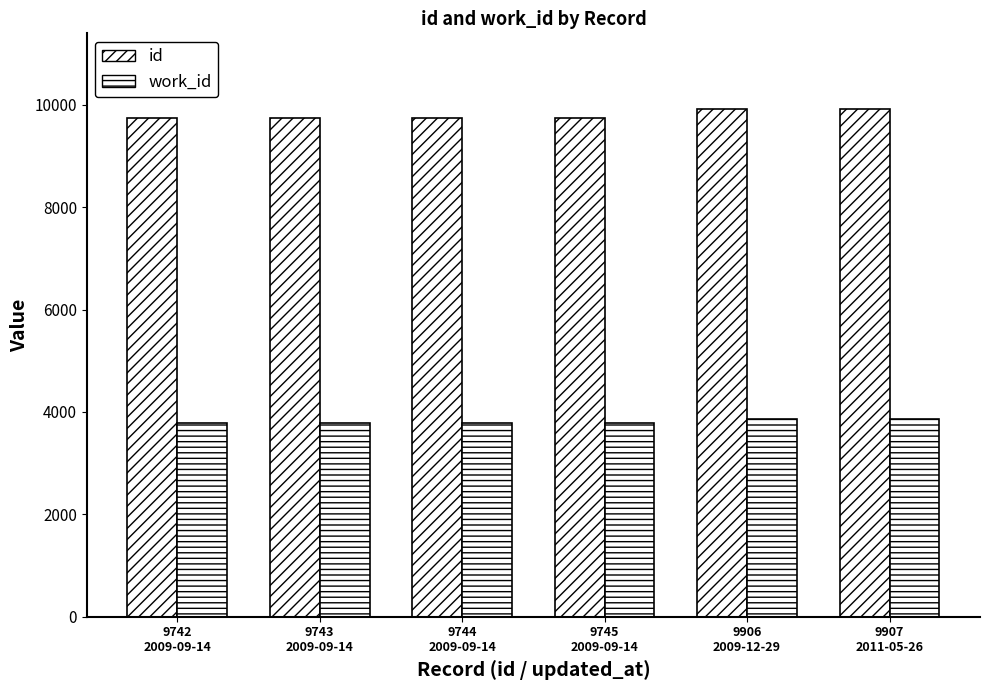

How many series are shown in this chart?

2